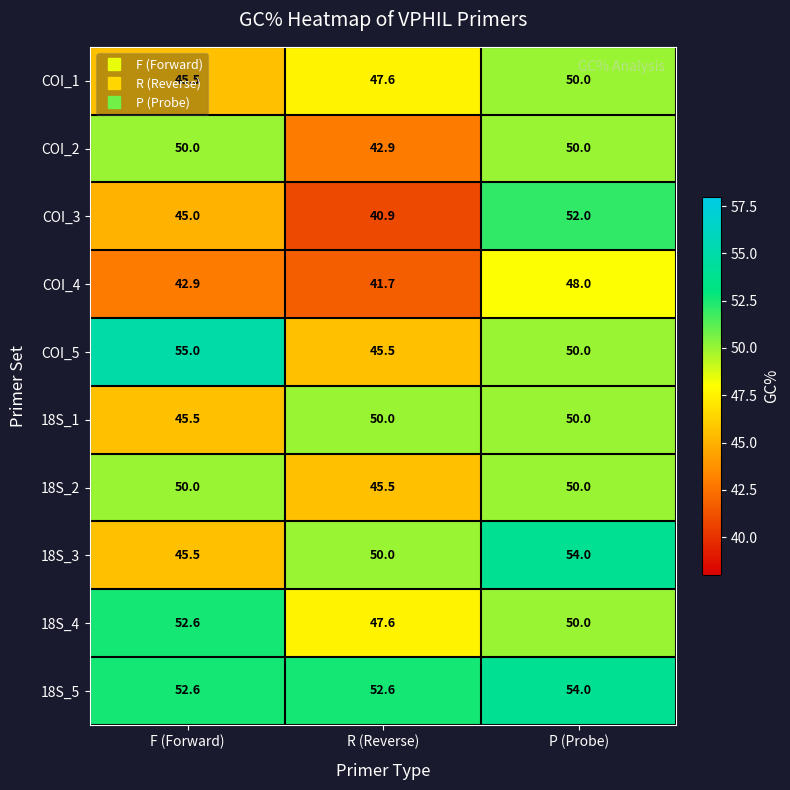

At how many categories does at least one series exceed 46?

3